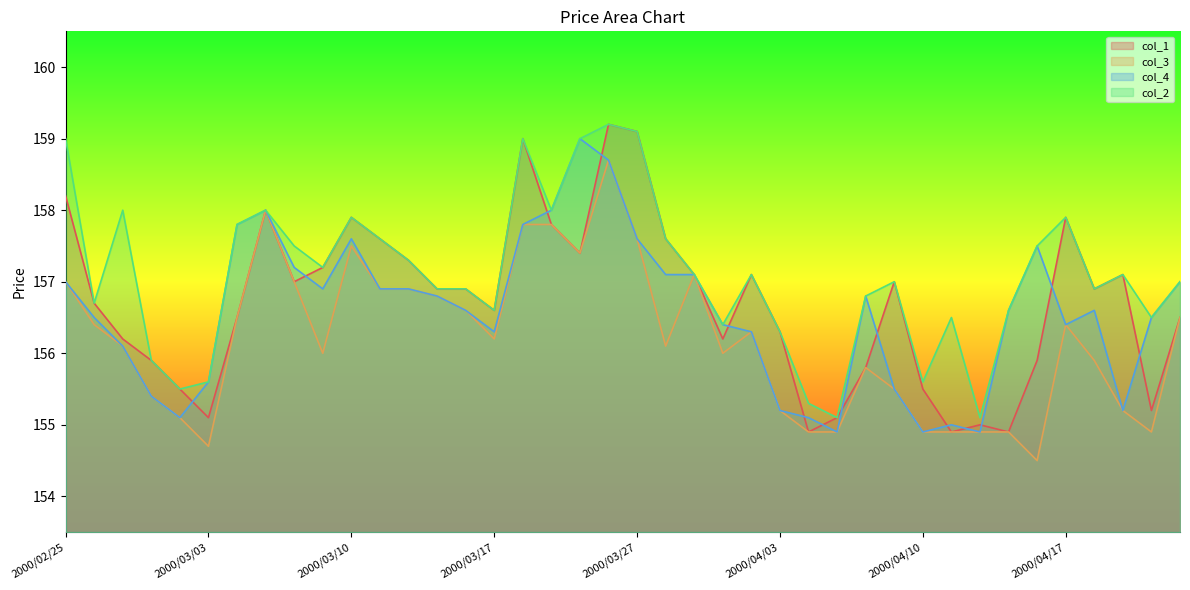

Which series has the largest total across all categories?

col_2